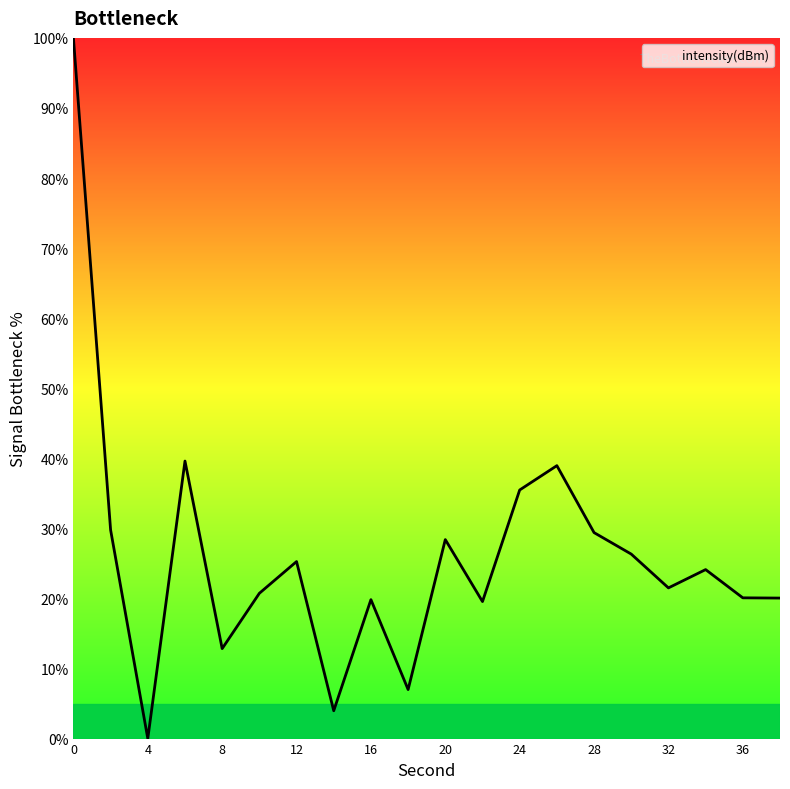

What is the difference between the maximum and minimum values?

100.0